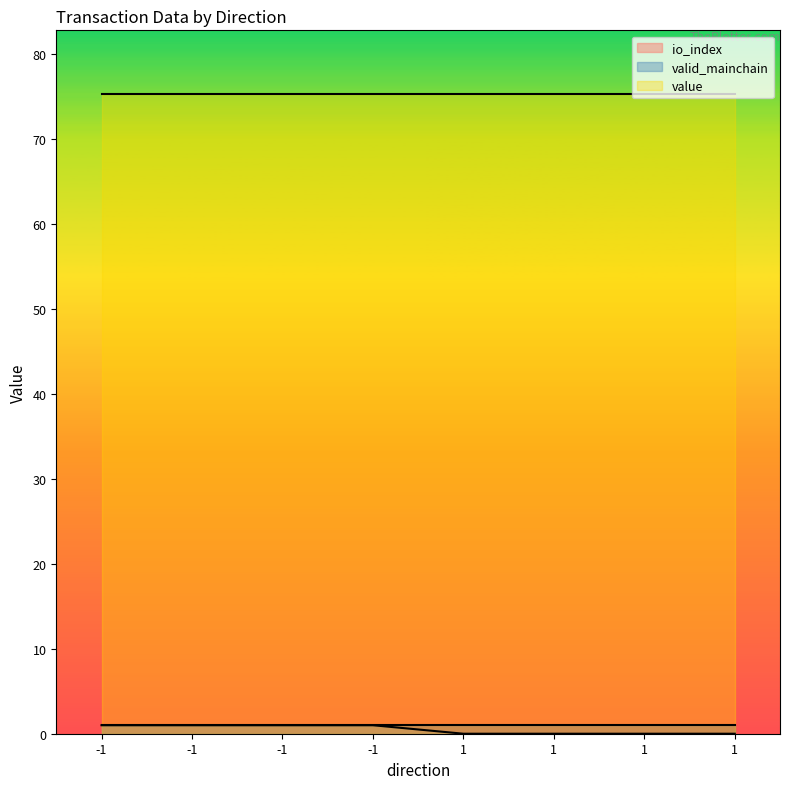

True or false: valid_mainchain has more than 0 interior local peaks.

False